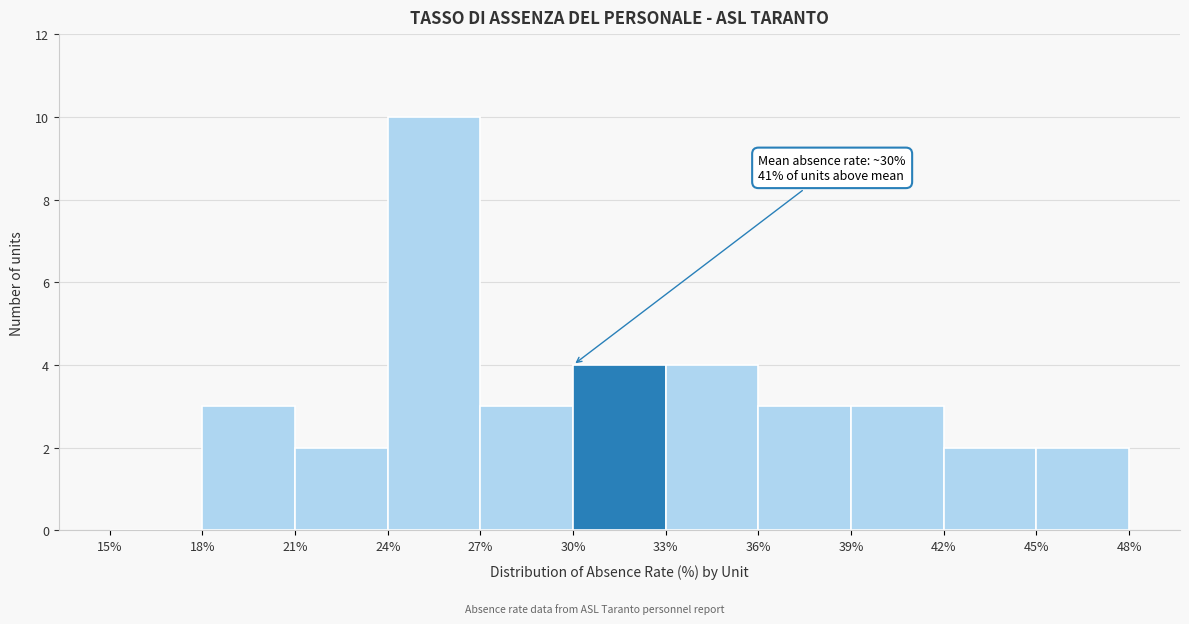

Over which range of the x-axis is the bar tallest?

24% to 27%